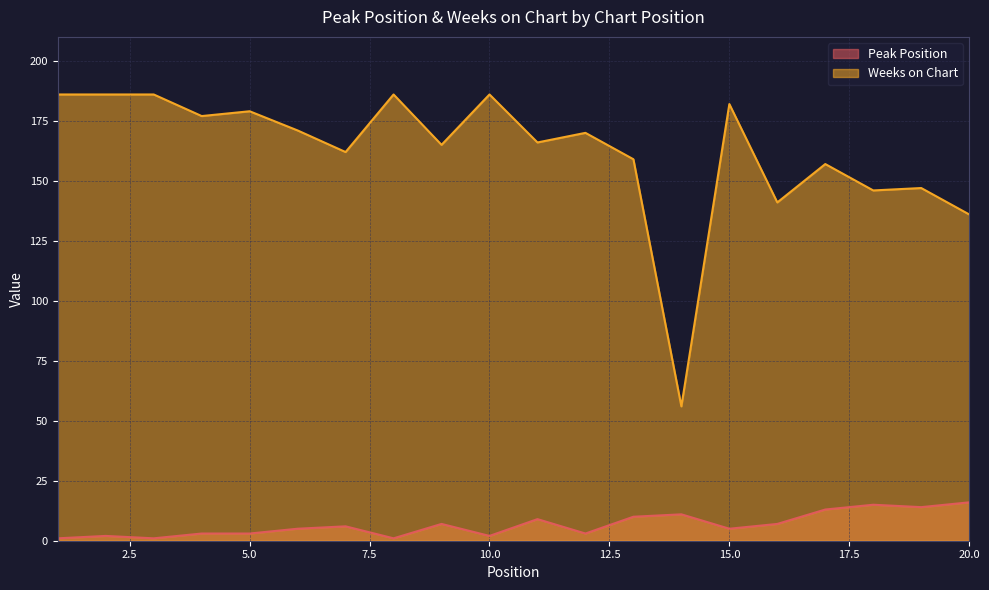

What is the value of the Peak Position point at the 15th from the left?

5